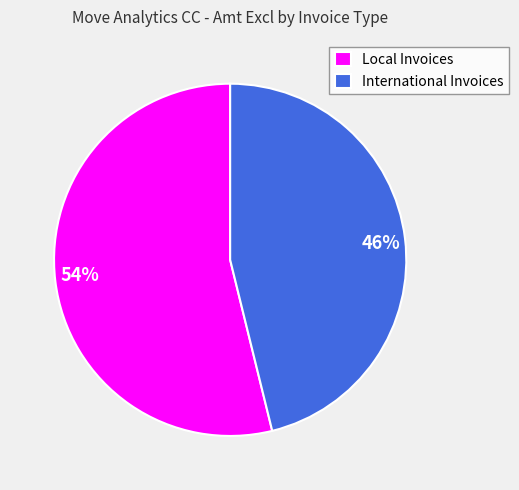

What percentage is the International Invoices slice, to the nearest percent?

46%